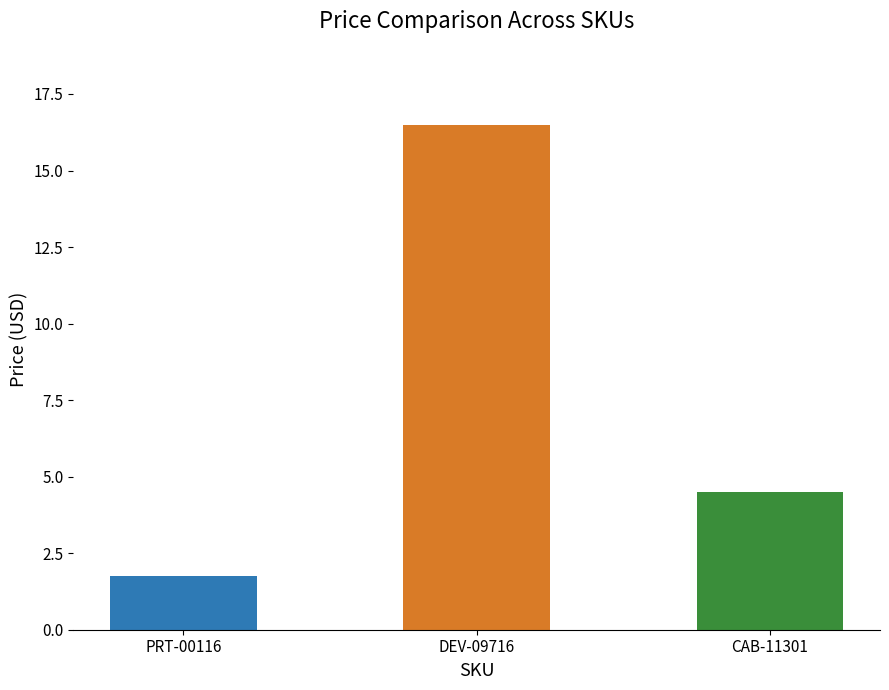

What is the sum of the values at DEV-09716 and CAB-11301?

21.0